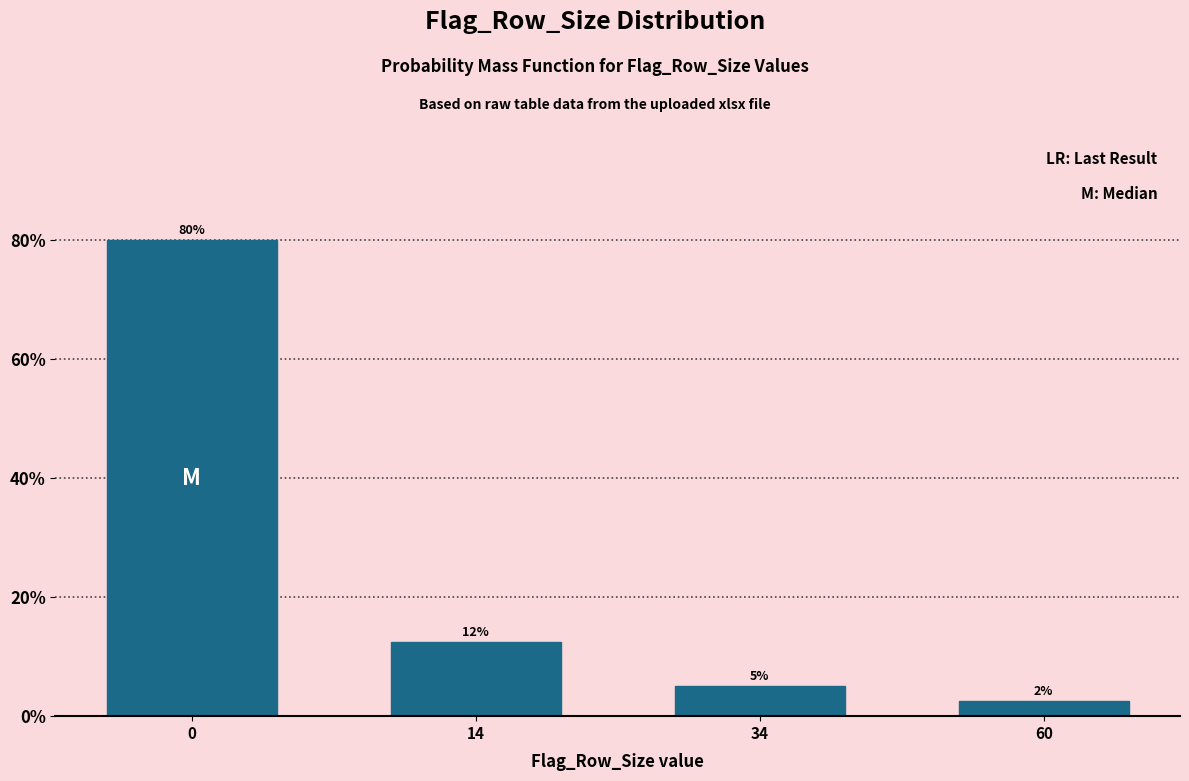

Is it true that the value at 14 is 20.2?

False